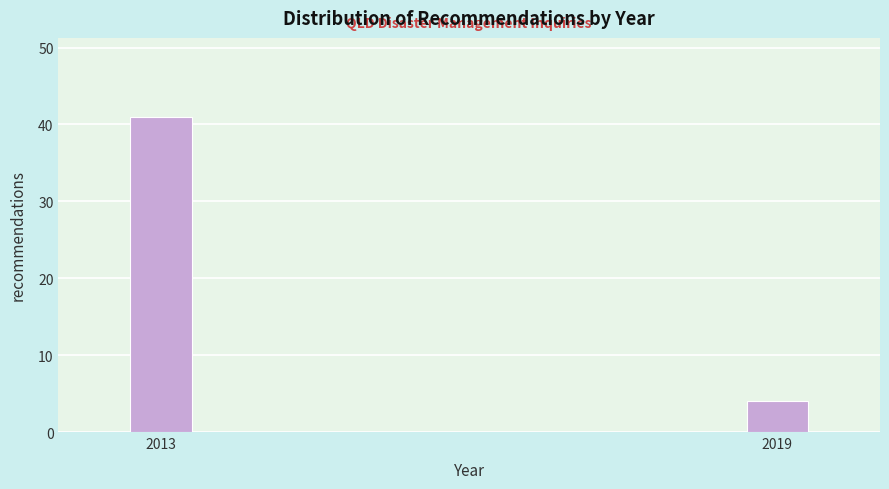

Reading left to right, list all the values displayed in this chart.

41	4